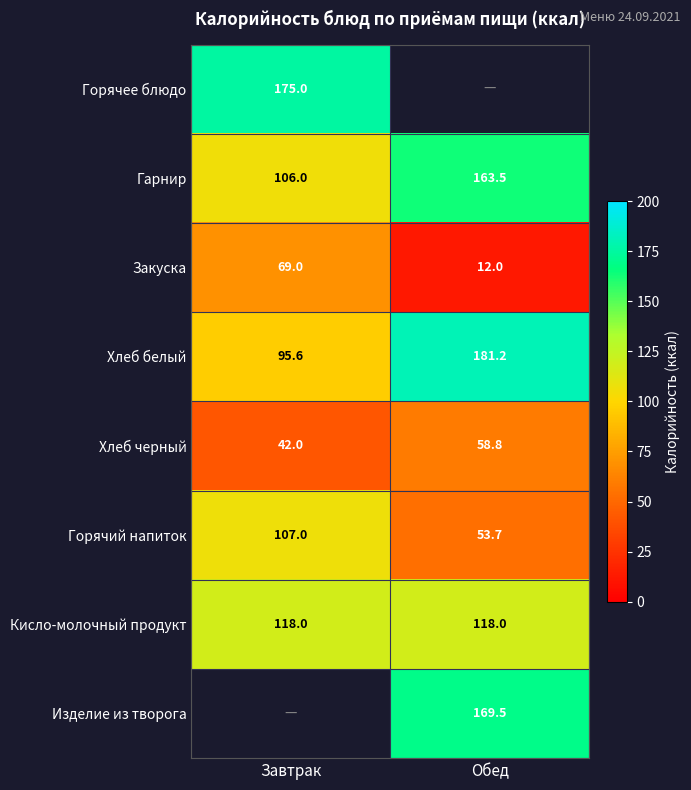

List the labels in order of Закуска value, smallest first.

Обед, Завтрак